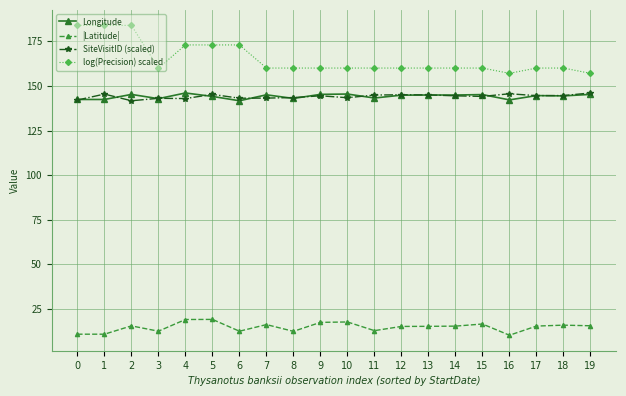

True or false: log(Precision) scaled and SiteVisitID (scaled) cross at least once.

False